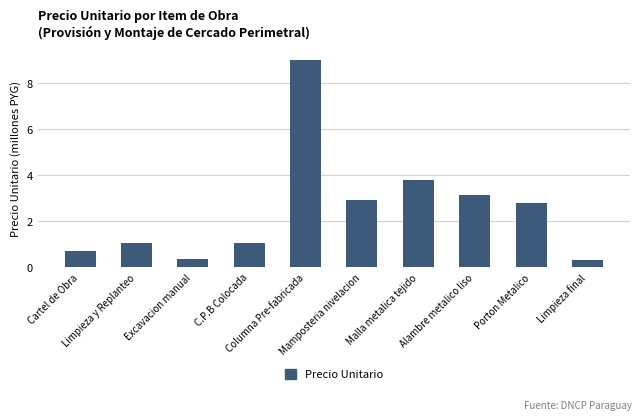

What is the sum of all values?

25.1